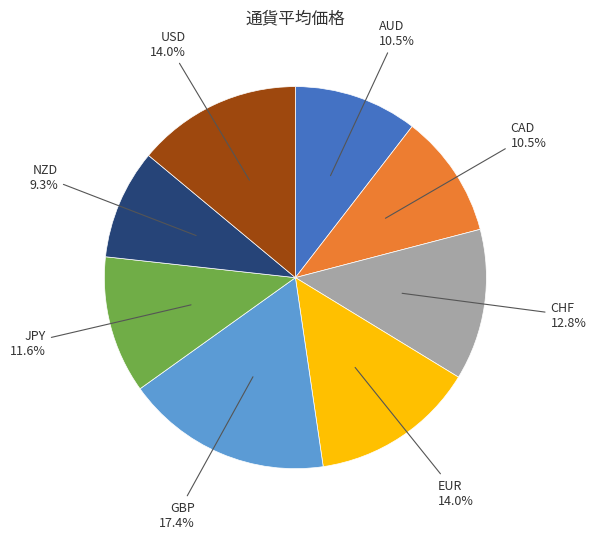

True or false: NZD accounts for 9% of the total.

True